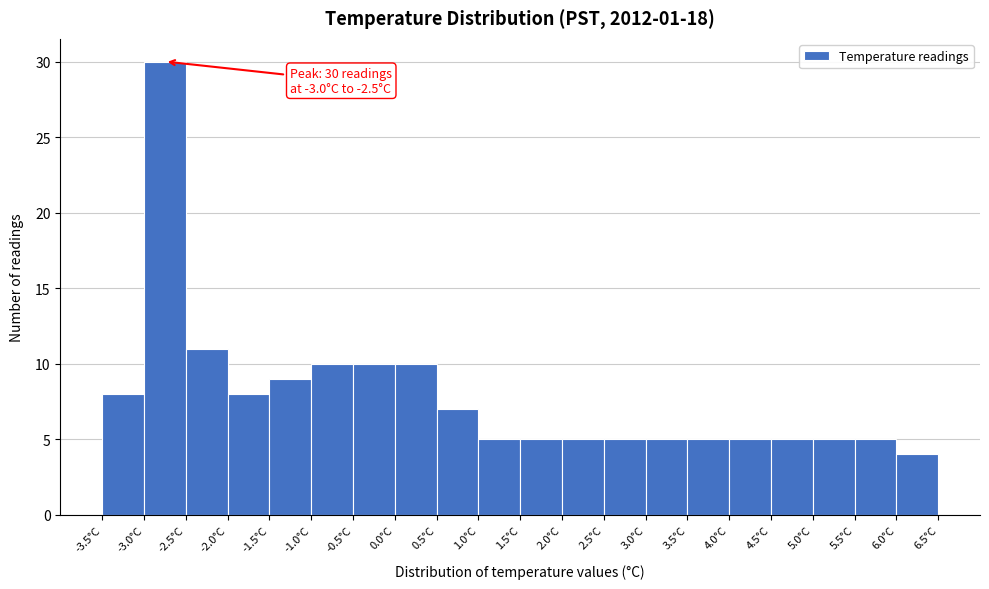

Which range on the x-axis has the tallest bar?

-3.0 to -2.5